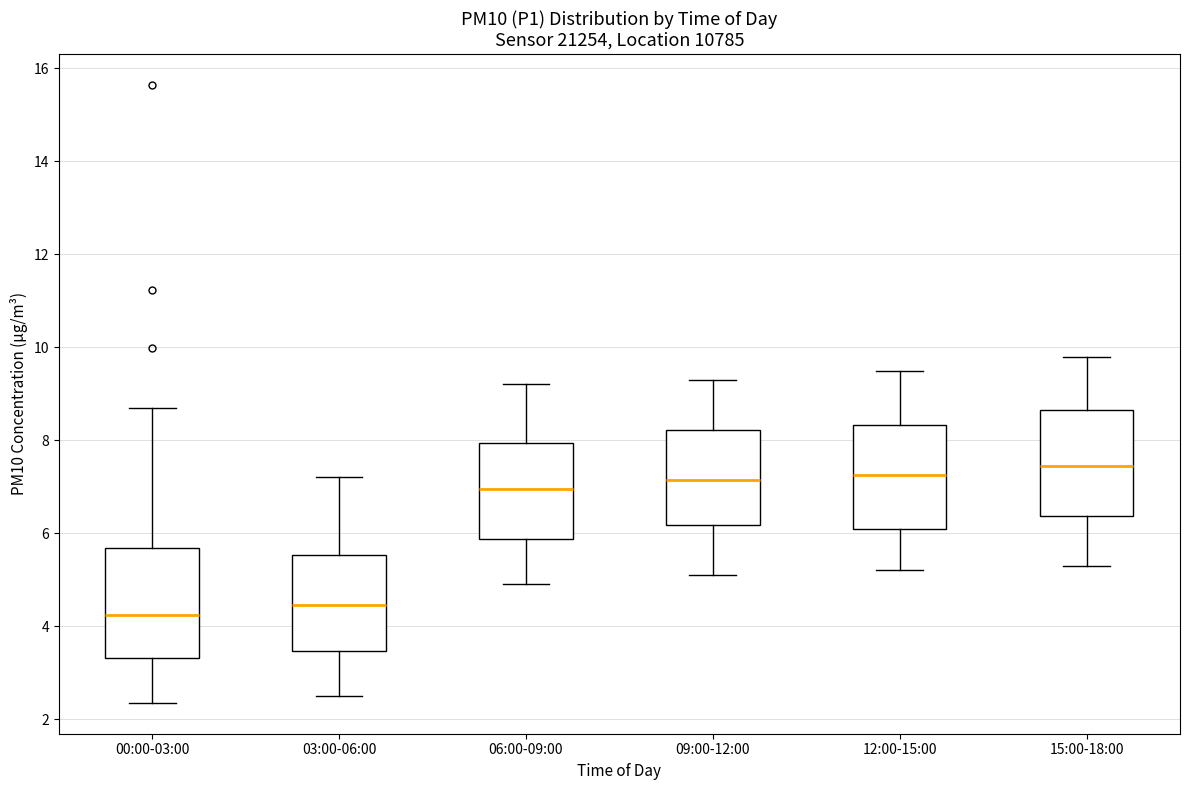

Reading left to right, read every box against the y-axis: the position of its median line, the range the box covers, and the ends of its whiskers. The values are not printed on the chart, so give them approximately, as read against the axis.

00:00-03:00: median 4.2, box 3.4 to 5.6, whiskers 2.4 to 8.8
03:00-06:00: median 4.4, box 3.4 to 5.6, whiskers 2.6 to 7.2
06:00-09:00: median 7.0, box 5.8 to 8.0, whiskers 5.0 to 9.2
09:00-12:00: median 7.2, box 6.2 to 8.2, whiskers 5.2 to 9.4
12:00-15:00: median 7.2, box 6.2 to 8.4, whiskers 5.2 to 9.6
15:00-18:00: median 7.4, box 6.4 to 8.6, whiskers 5.4 to 9.8